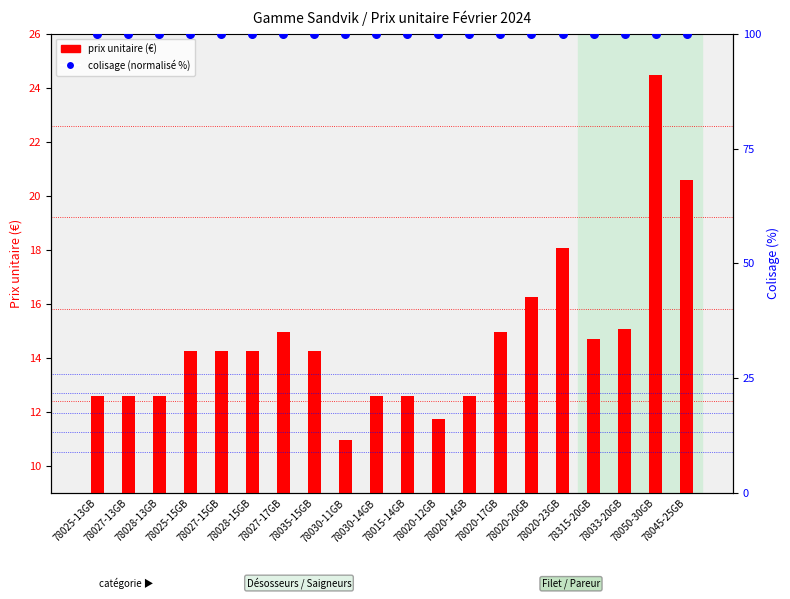

At how many categories does at least one series exceed 11?

20